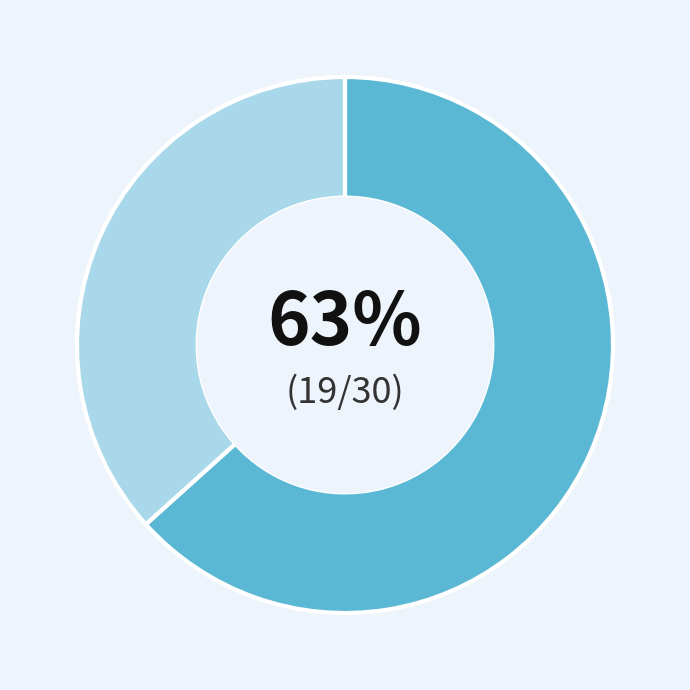

Is there a majority slice in this chart?

Yes